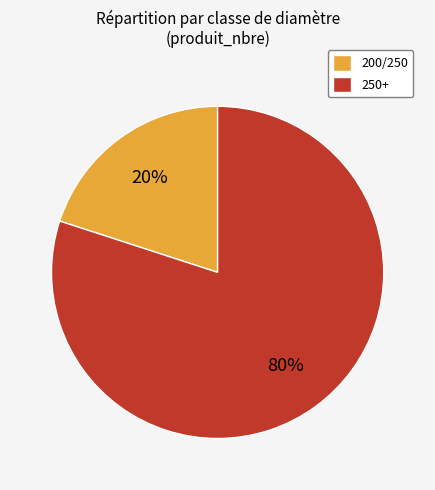

Between 250+ and 200/250, which is larger?

250+